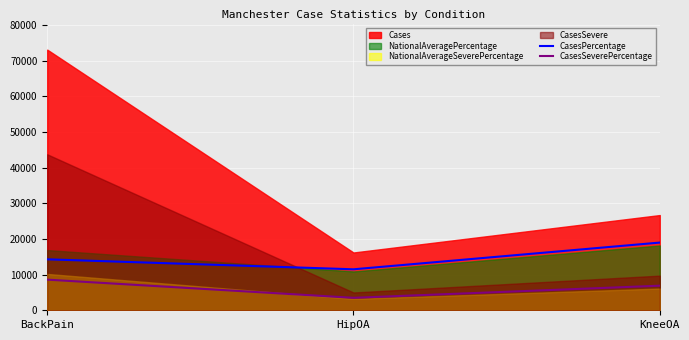

Which category has the lowest value in the CasesPercentage series?

HipOA